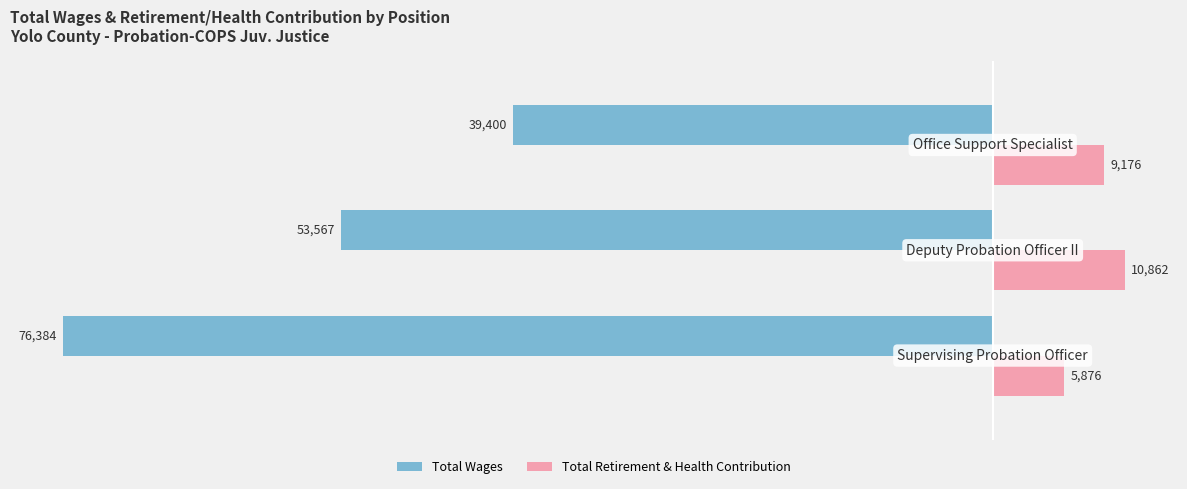

Which series has the largest range (max minus min)?

Total Wages